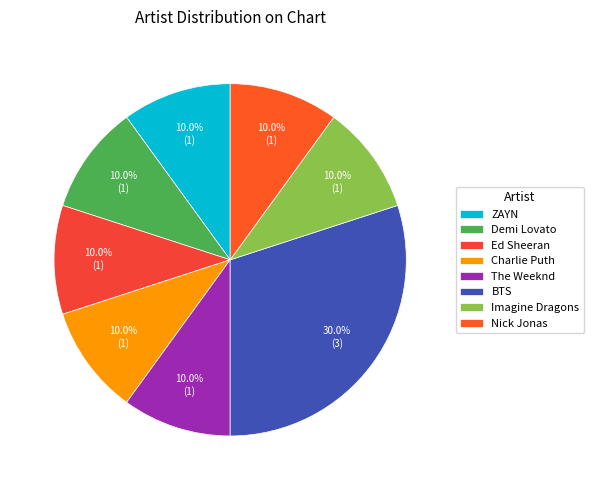

What percentage do Nick Jonas and Charlie Puth together represent?

20.0%